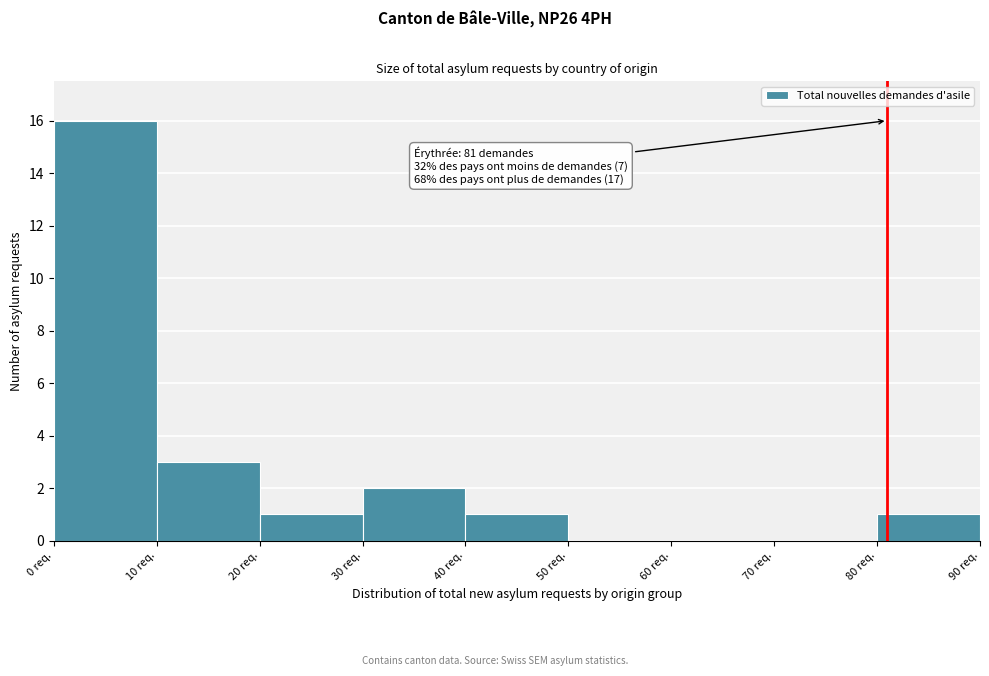

Which range on the x-axis has the tallest bar?

0 to 10